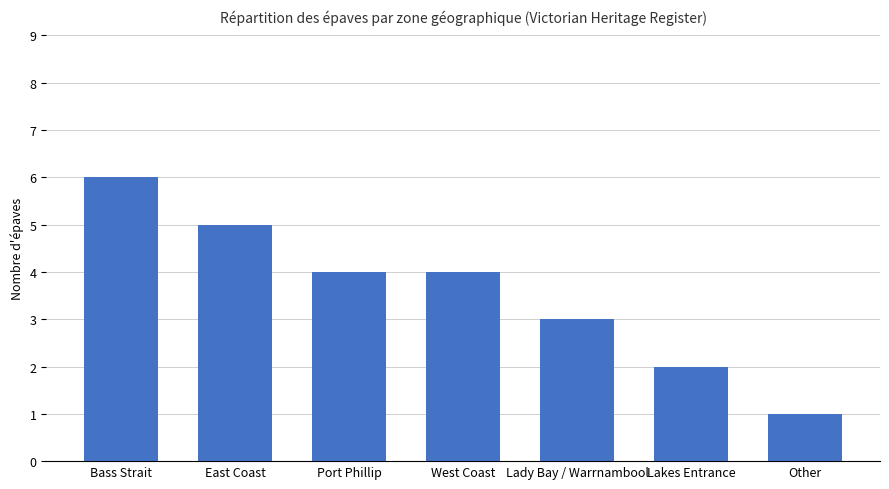

What is the difference between the second highest and second lowest values?

3